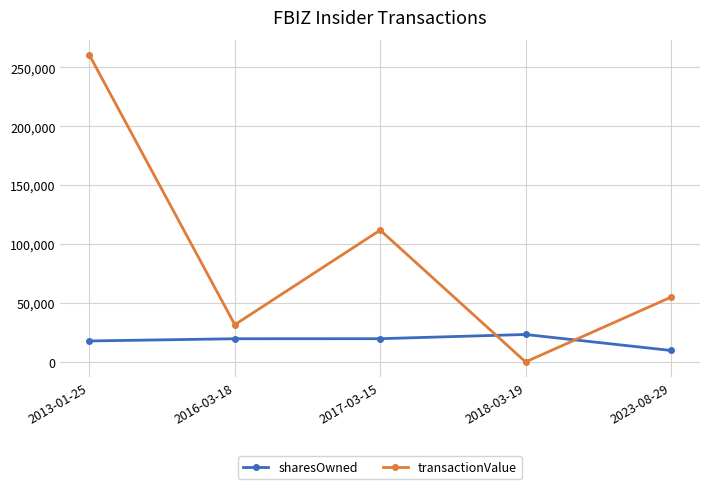

What is the label of the 3rd point from the right?

2017-03-15